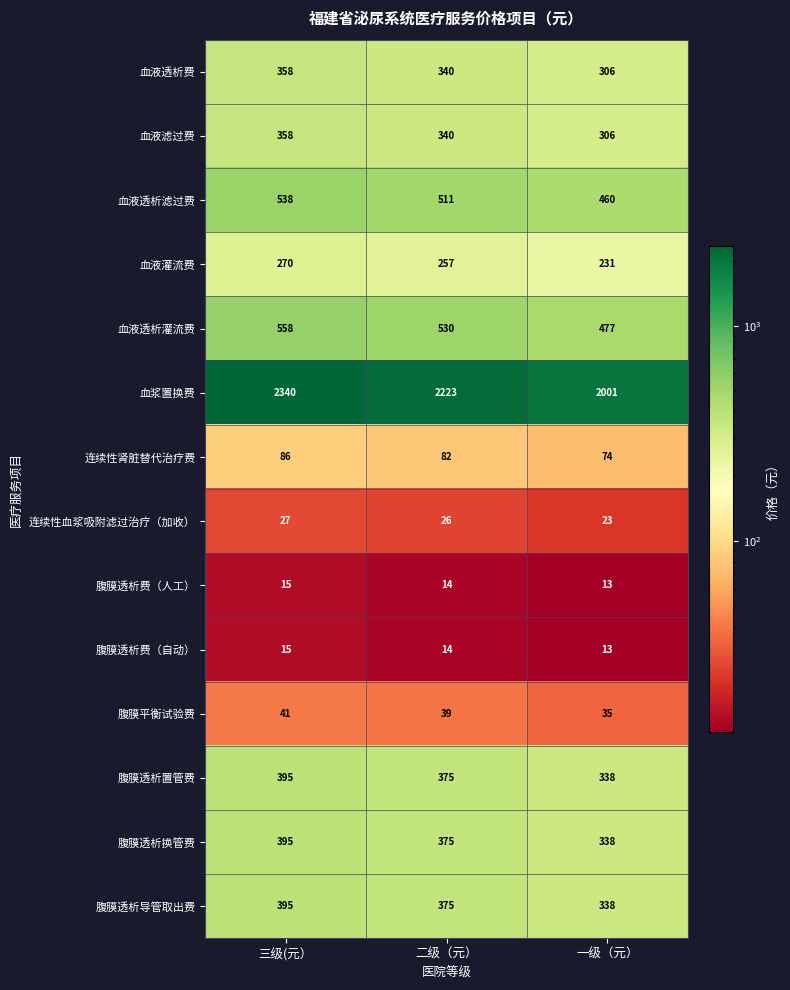

Which series has the largest range (max minus min)?

血浆置换费